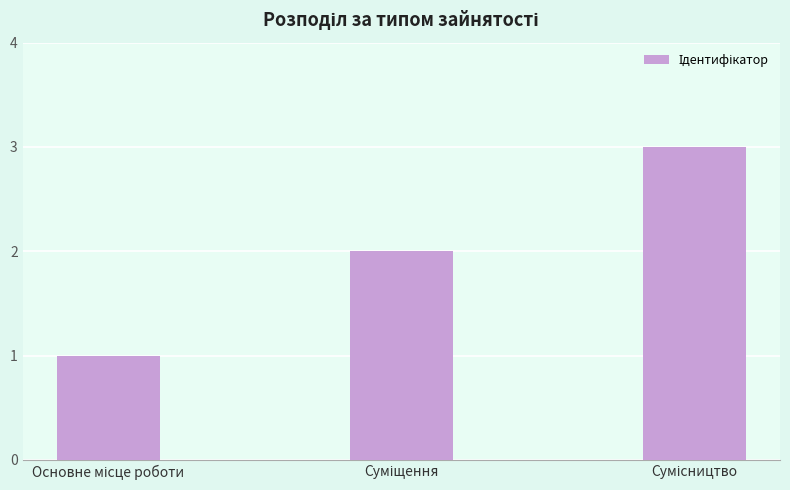

What is the value of the 3rd bar from the left?

3